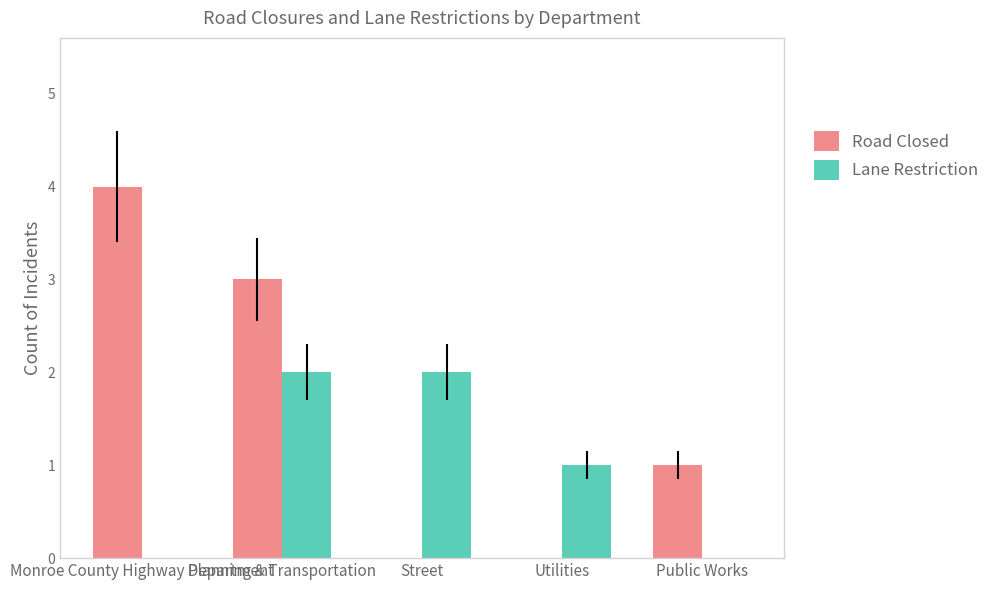

Reading left to right, list all the values displayed in this chart.

Road Closed: Monroe County Highway Department=4	Planning & Transportation=3	Street=0	Utilities=0	Public Works=1
Lane Restriction: Monroe County Highway Department=0	Planning & Transportation=2	Street=2	Utilities=1	Public Works=0